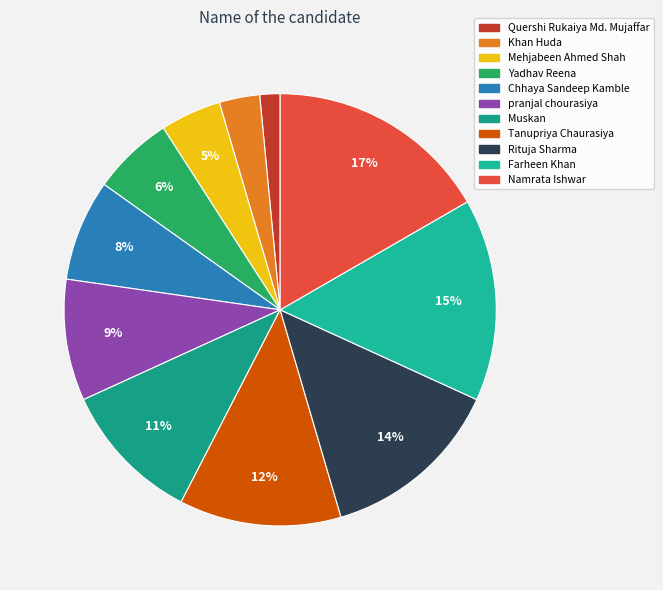

Which slice is the smallest?

Quershi Rukaiya Md. Mujaffar